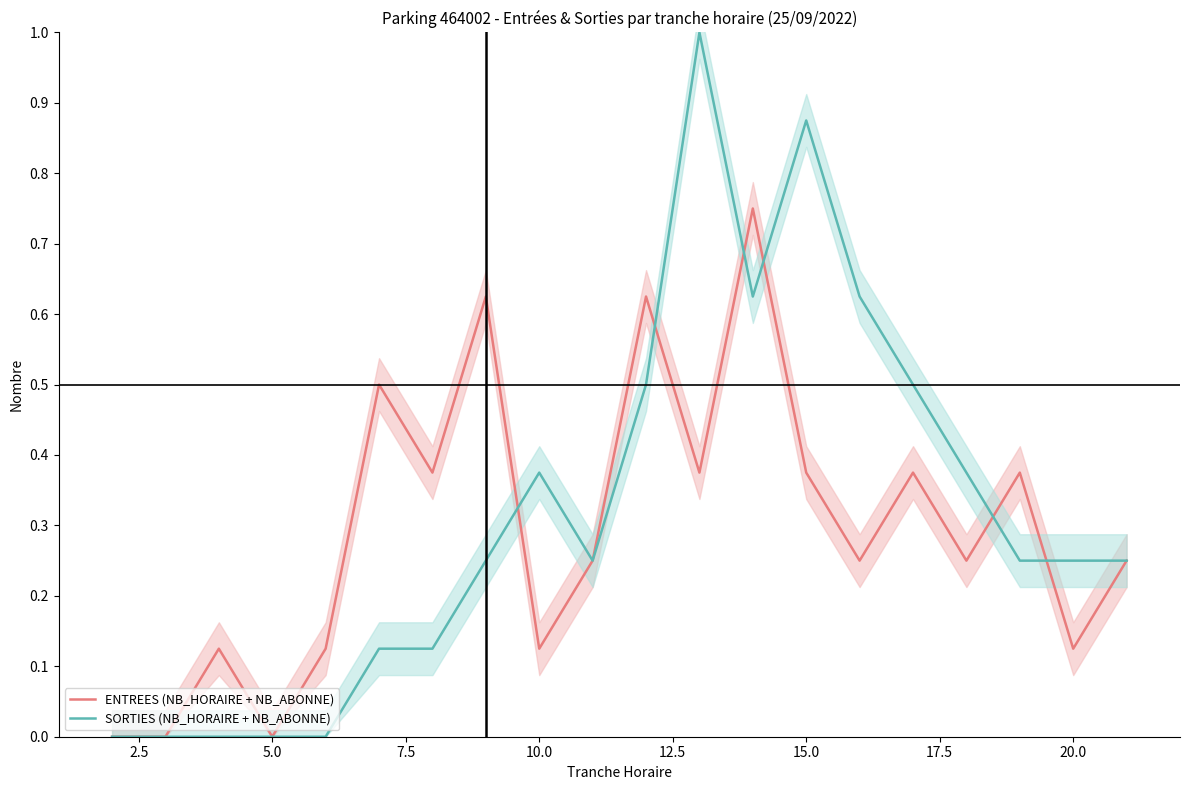

The value of ENTREES (NB_HORAIRE + NB_ABONNE) at 15.0 is 0.2. True or false?

False